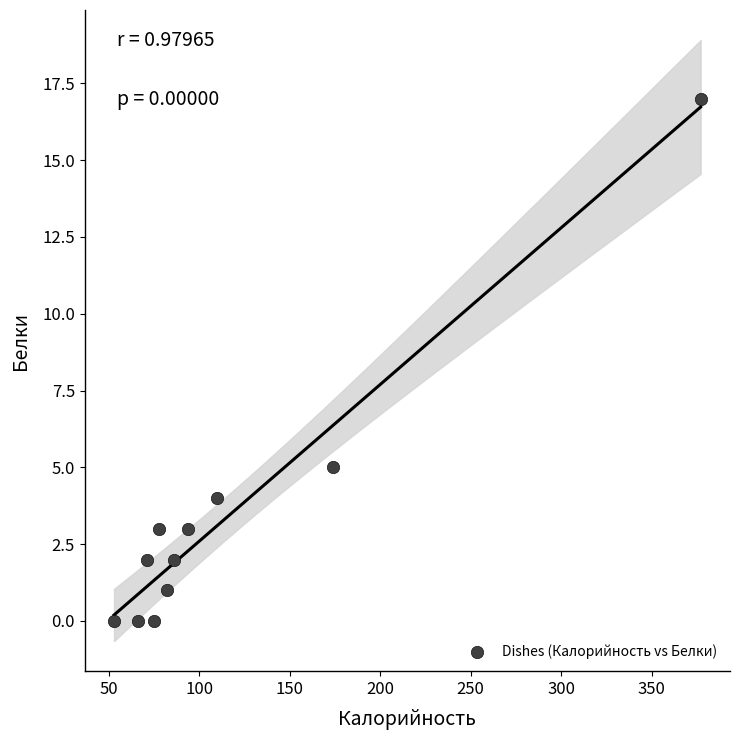

What is the average X value?

115